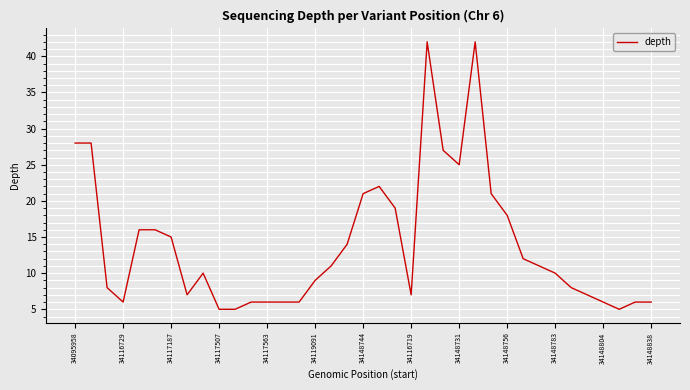

What is the maximum value shown in the chart?

42